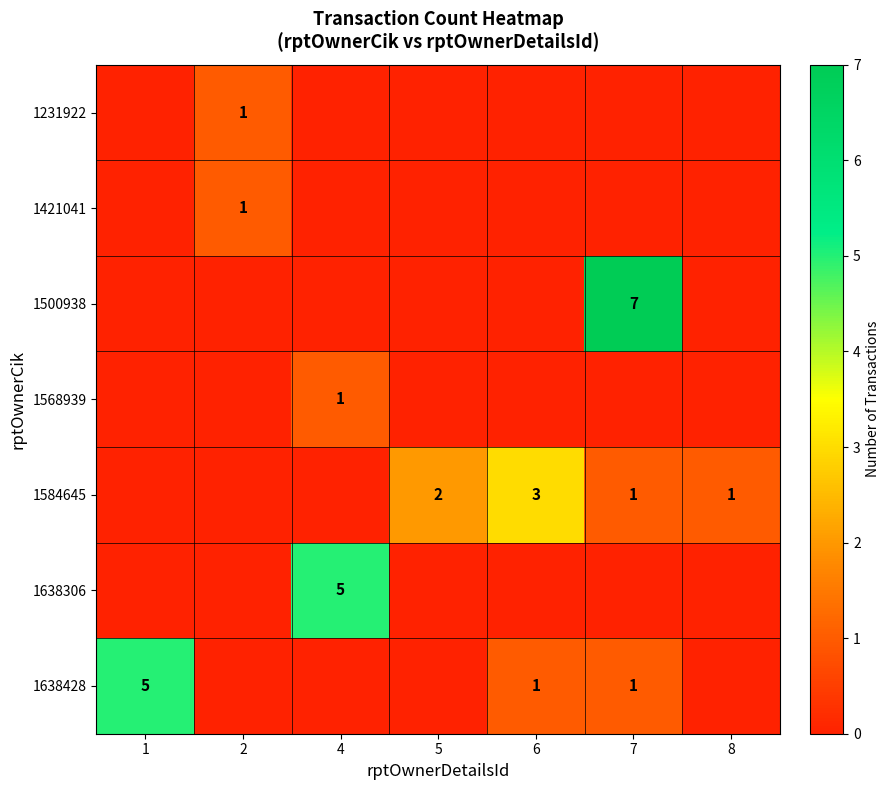

Is it true that 1638428 equals 2 at 7?

False